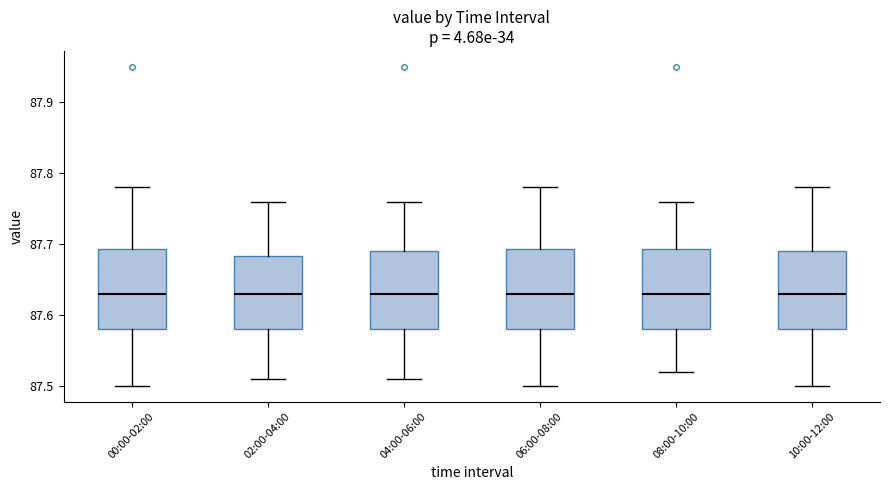

Where is the lower edge of the box for 04:00-06:00 on the y-axis? The values are not printed on the chart, so give them approximately, as read against the axis.

87.58